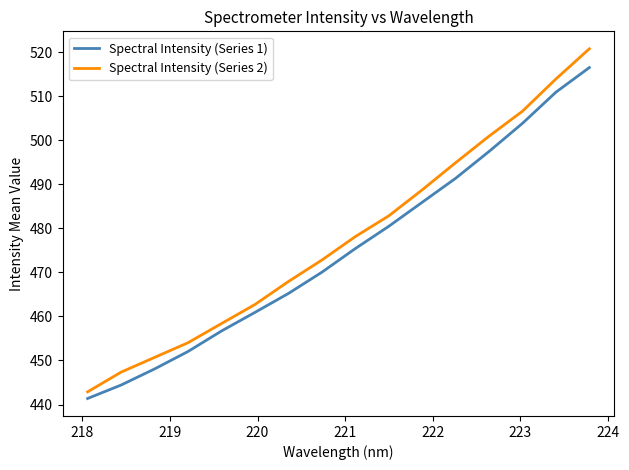

What is the average value of the Spectral Intensity (Series 2) series?

477.7